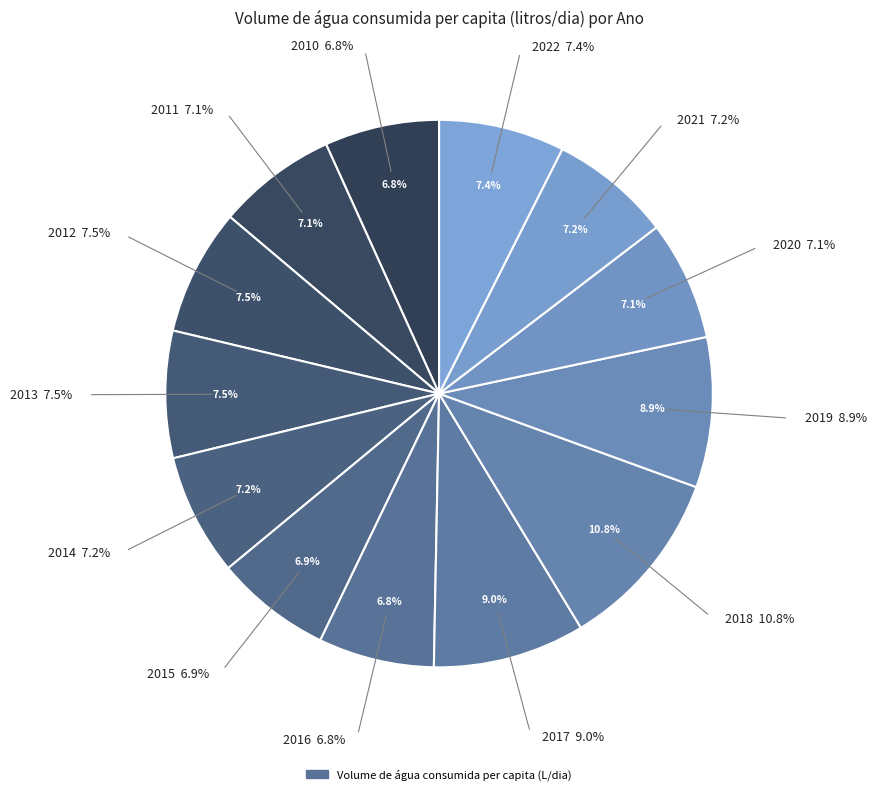

Rank the categories by value from highest to lowest.

2018, 2017, 2019, 2013, 2012, 2022, 2014, 2021, 2020, 2011, 2015, 2016, 2010